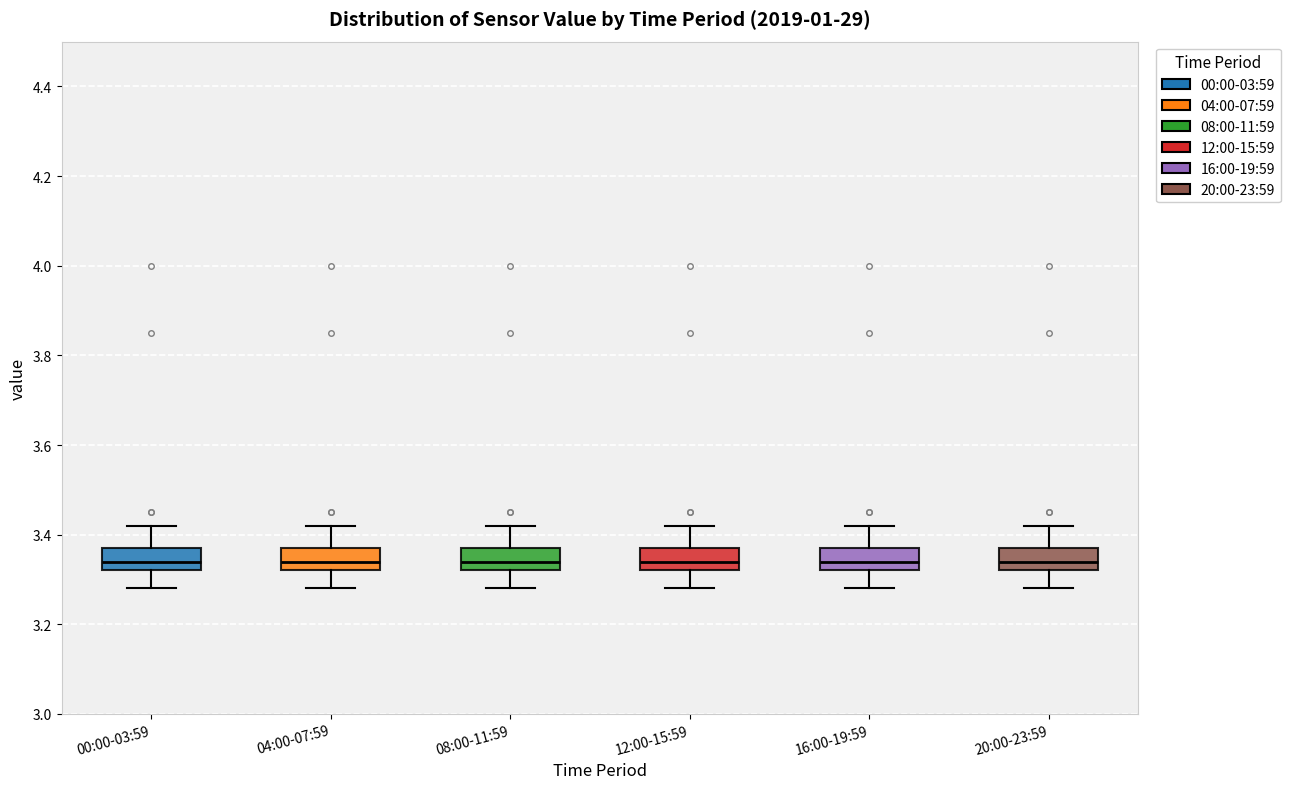

Reading left to right, read every box against the y-axis: the position of its median line, the range the box covers, and the ends of its whiskers. The values are not printed on the chart, so give them approximately, as read against the axis.

00:00-03:59: median 3.34, box 3.32 to 3.38, whiskers 3.28 to 3.42
04:00-07:59: median 3.34, box 3.32 to 3.38, whiskers 3.28 to 3.42
08:00-11:59: median 3.34, box 3.32 to 3.38, whiskers 3.28 to 3.42
12:00-15:59: median 3.34, box 3.32 to 3.38, whiskers 3.28 to 3.42
16:00-19:59: median 3.34, box 3.32 to 3.38, whiskers 3.28 to 3.42
20:00-23:59: median 3.34, box 3.32 to 3.38, whiskers 3.28 to 3.42